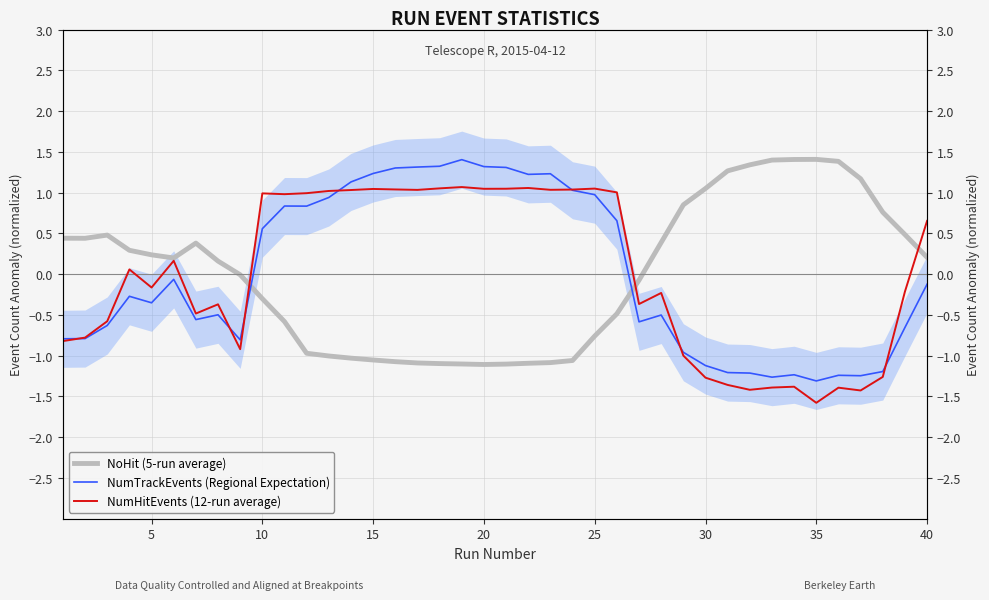

How many distinct data groups are displayed?

3